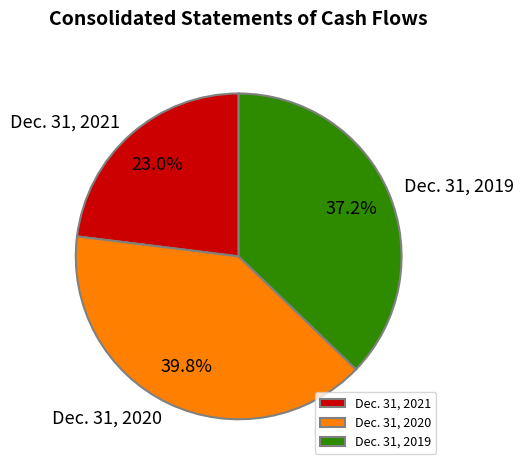

Which slice is the largest?

Dec. 31, 2020